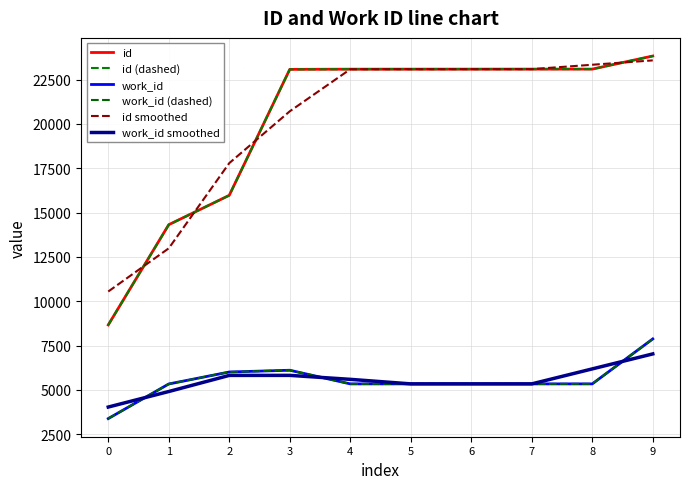

Reading left to right, extract all data points from this chart.

id: 8667.0	14318.0	15973.0	23075.0	23086.0	23087.0	23088.0	23089.0	23090.0	23828.0
id (dashed): 8667.0	14318.0	15973.0	23075.0	23086.0	23087.0	23088.0	23089.0	23090.0	23828.0
work_id: 3386.0	5338.0	6013.0	6112.0	5343.0	5343.0	5343.0	5343.0	5343.0	7878.0
work_id (dashed): 3386.0	5338.0	6013.0	6112.0	5343.0	5343.0	5343.0	5343.0	5343.0	7878.0
id smoothed: 10550.7	12986.0	17788.7	20711.3	23082.7	23087.0	23088.0	23089.0	23335.7	23582.0
work_id smoothed: 4036.7	4912.3	5821.0	5822.7	5599.3	5343.0	5343.0	5343.0	6188.0	7033.0